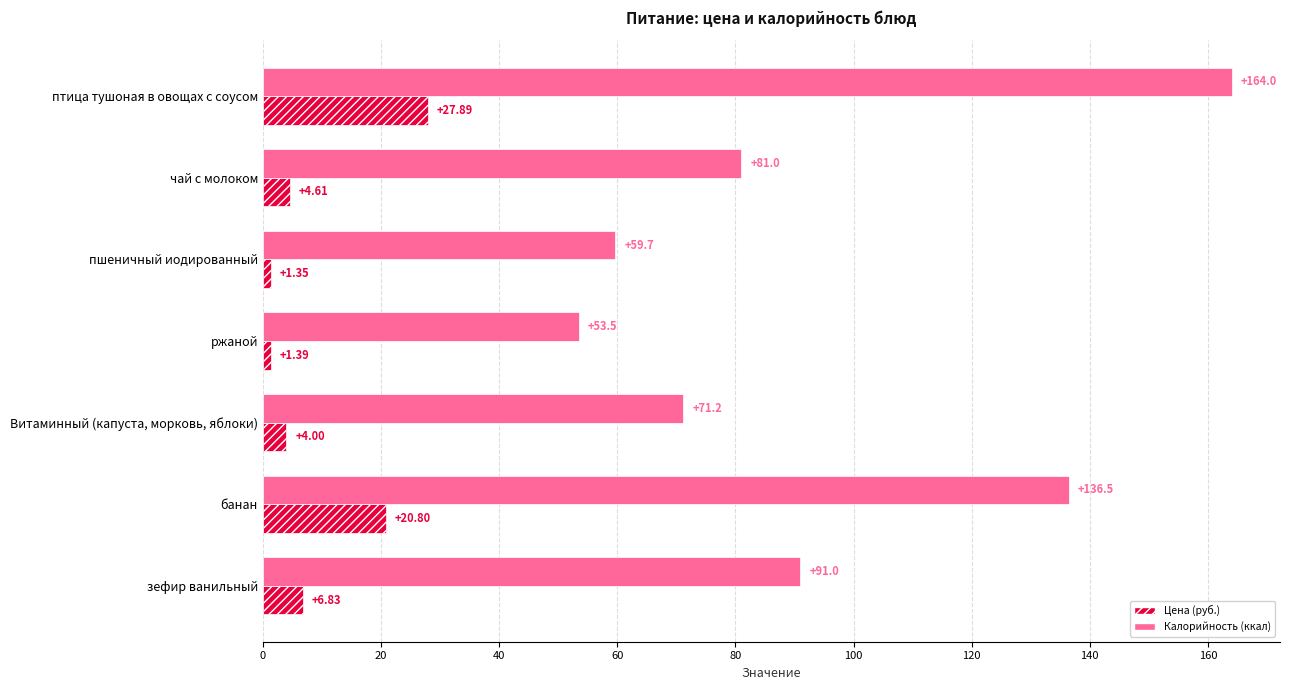

What is the sum of all Цена (руб.) values?

66.9